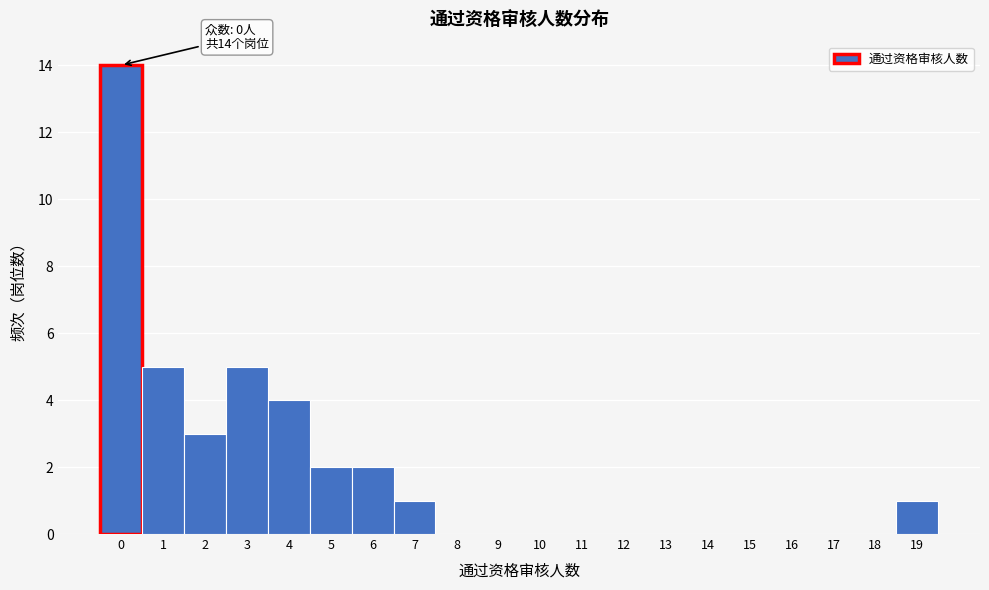

Over which range of the x-axis is the bar tallest?

-0.5 to 0.5